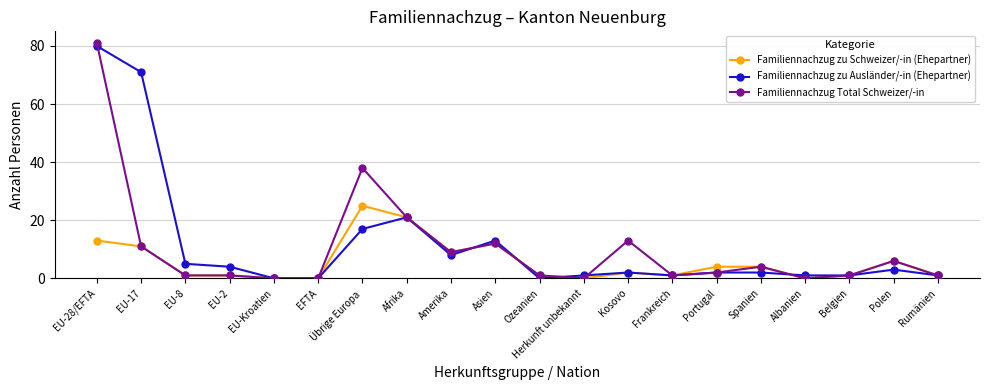

True or false: Familiennachzug zu Ausländer/-in (Ehepartner) has a value of 1 at Belgien.

True